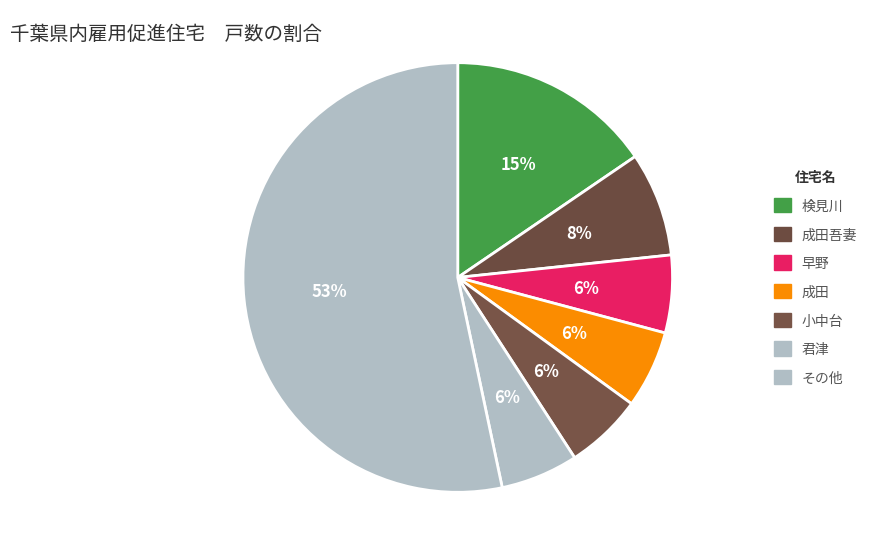

Which category has the biggest portion of the pie?

その他